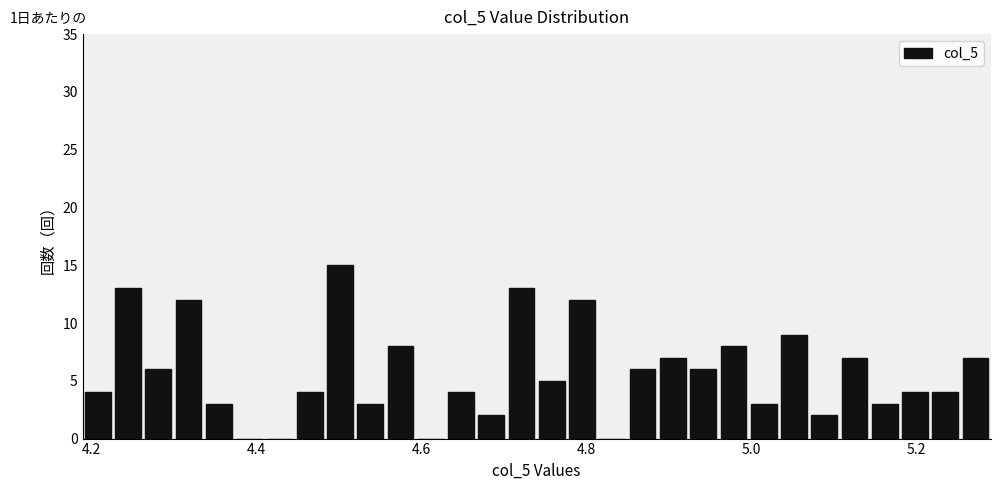

Around what value on the x-axis is the tallest bar? Give the approximate position of its centre, as read against the axis.

4.50